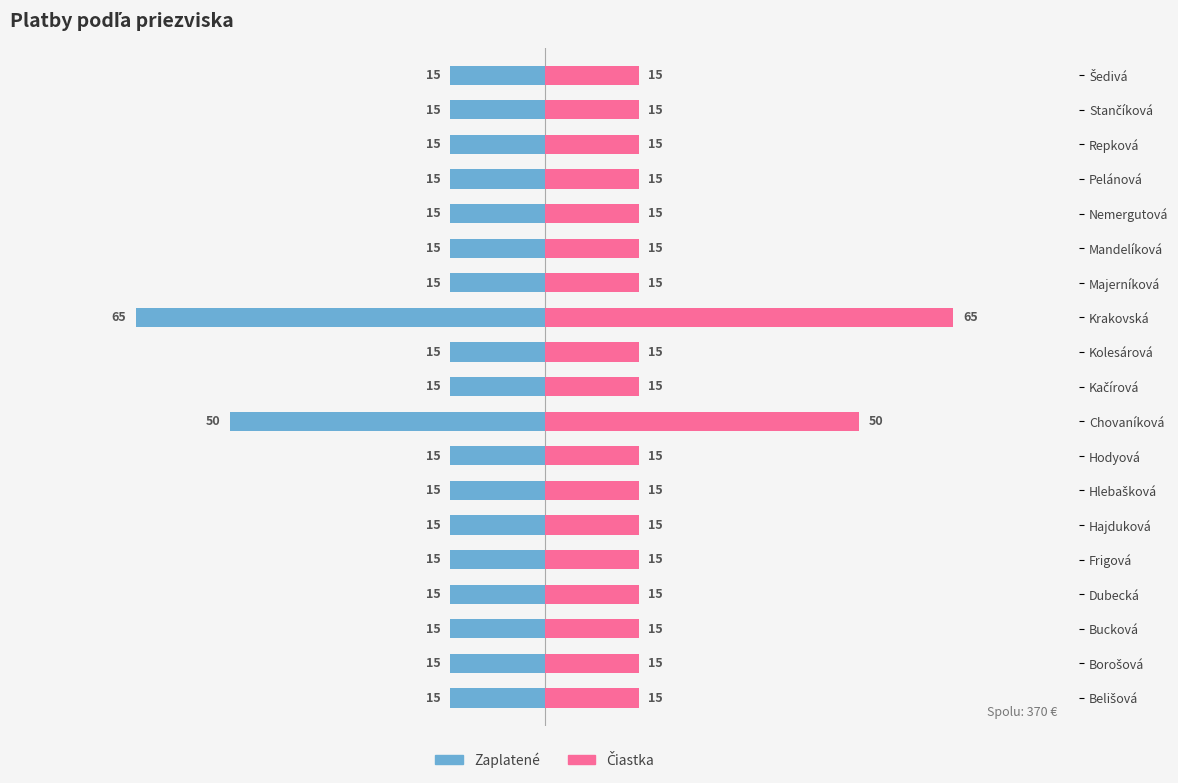

Reading right to left, list all the values displayed in this chart.

Male: -15	-15	-15	-15	-15	-15	-15	-65	-15	-15	-50	-15	-15	-15	-15	-15	-15	-15	-15
Female: 15	15	15	15	15	15	15	65	15	15	50	15	15	15	15	15	15	15	15